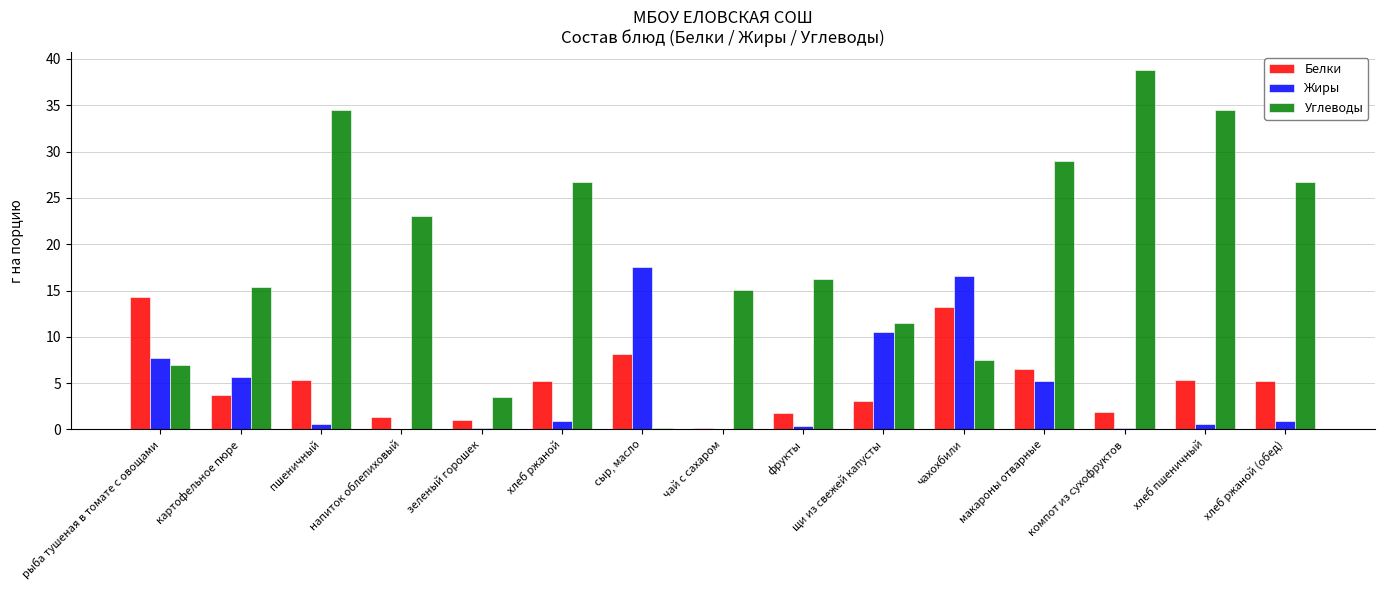

Is it true that Жиры equals 8.6 at картофельное пюре?

False